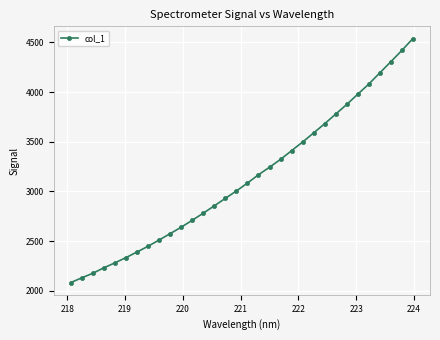

What is the value of the 5th point from the left?

2282.6